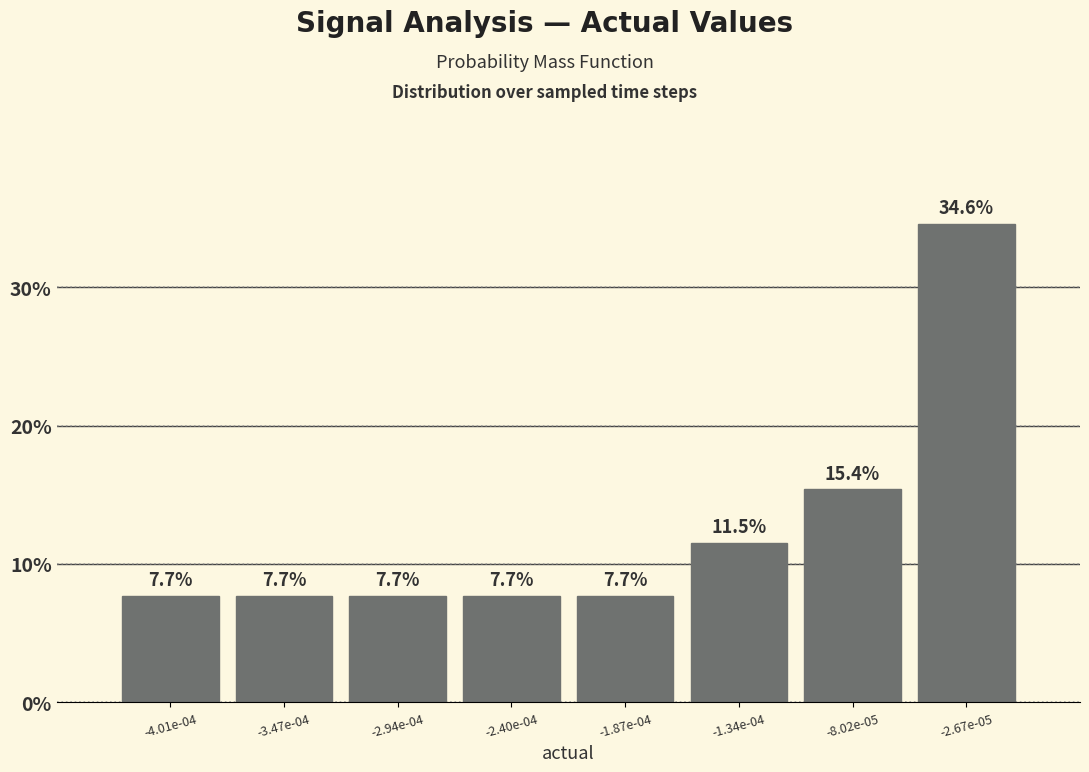

Reading left to right, extract all data points from this chart.

7.7	7.7	7.7	7.7	7.7	11.5	15.4	34.6